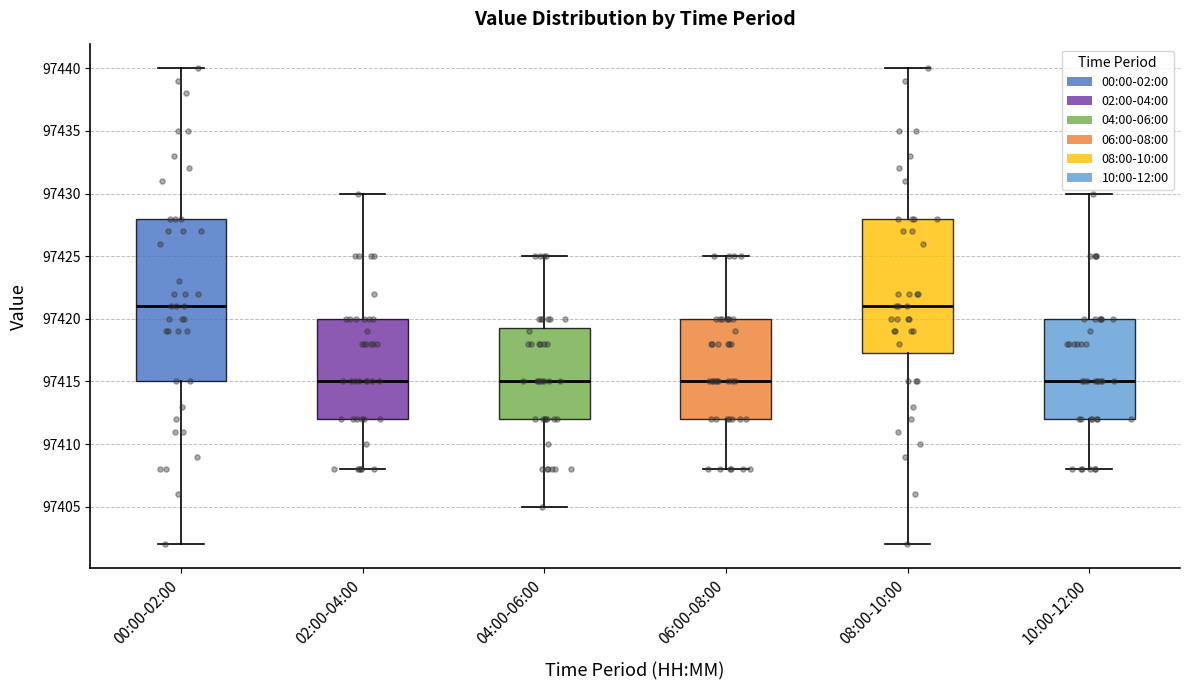

Reading left to right, transcribe this box plot: for each box, give where its median line is, the range the box spans, and where its two whiskers end, as read against the y-axis. The values are not printed on the chart, so give them approximately, as read against the axis.

00:00-02:00: median 97421.0, box 97415.0 to 97428.0, whiskers 97402.0 to 97440.0
02:00-04:00: median 97415.0, box 97412.0 to 97420.0, whiskers 97408.0 to 97430.0
04:00-06:00: median 97415.0, box 97412.0 to 97419.5, whiskers 97405.0 to 97425.0
06:00-08:00: median 97415.0, box 97412.0 to 97420.0, whiskers 97408.0 to 97425.0
08:00-10:00: median 97421.0, box 97417.5 to 97428.0, whiskers 97402.0 to 97440.0
10:00-12:00: median 97415.0, box 97412.0 to 97420.0, whiskers 97408.0 to 97430.0